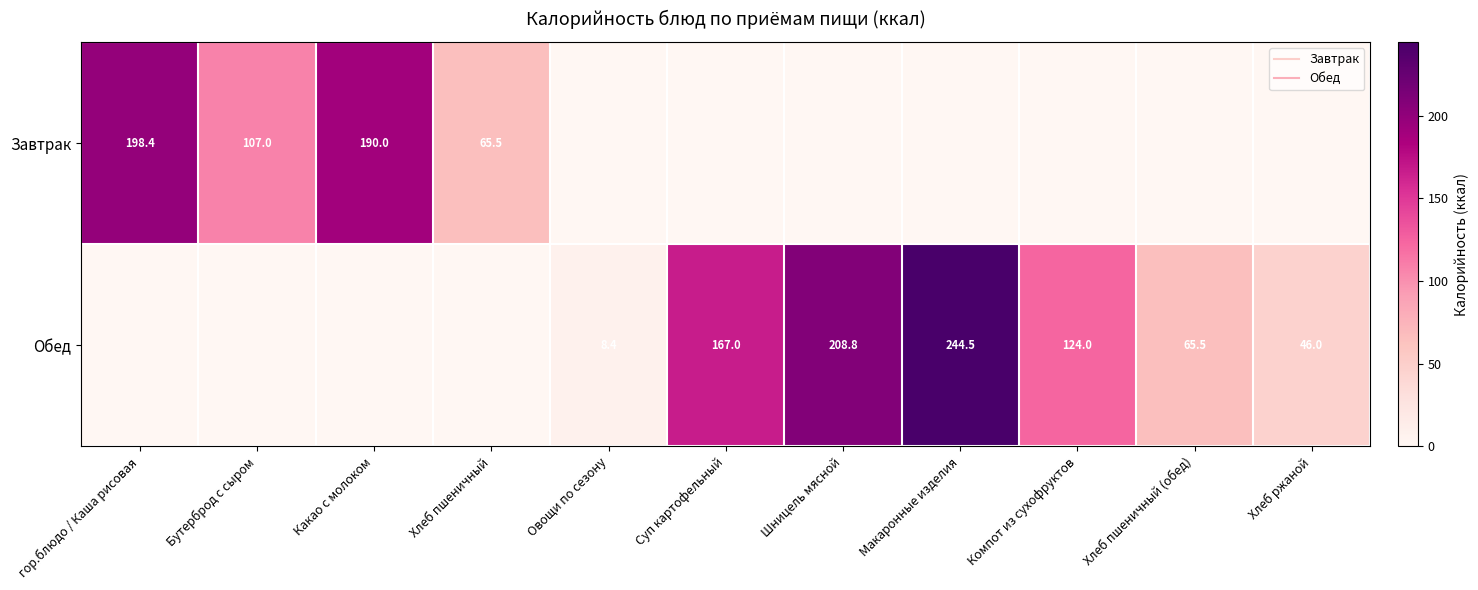

Which series changed the most between Овощи по сезону and Хлеб ржаной?

Обед